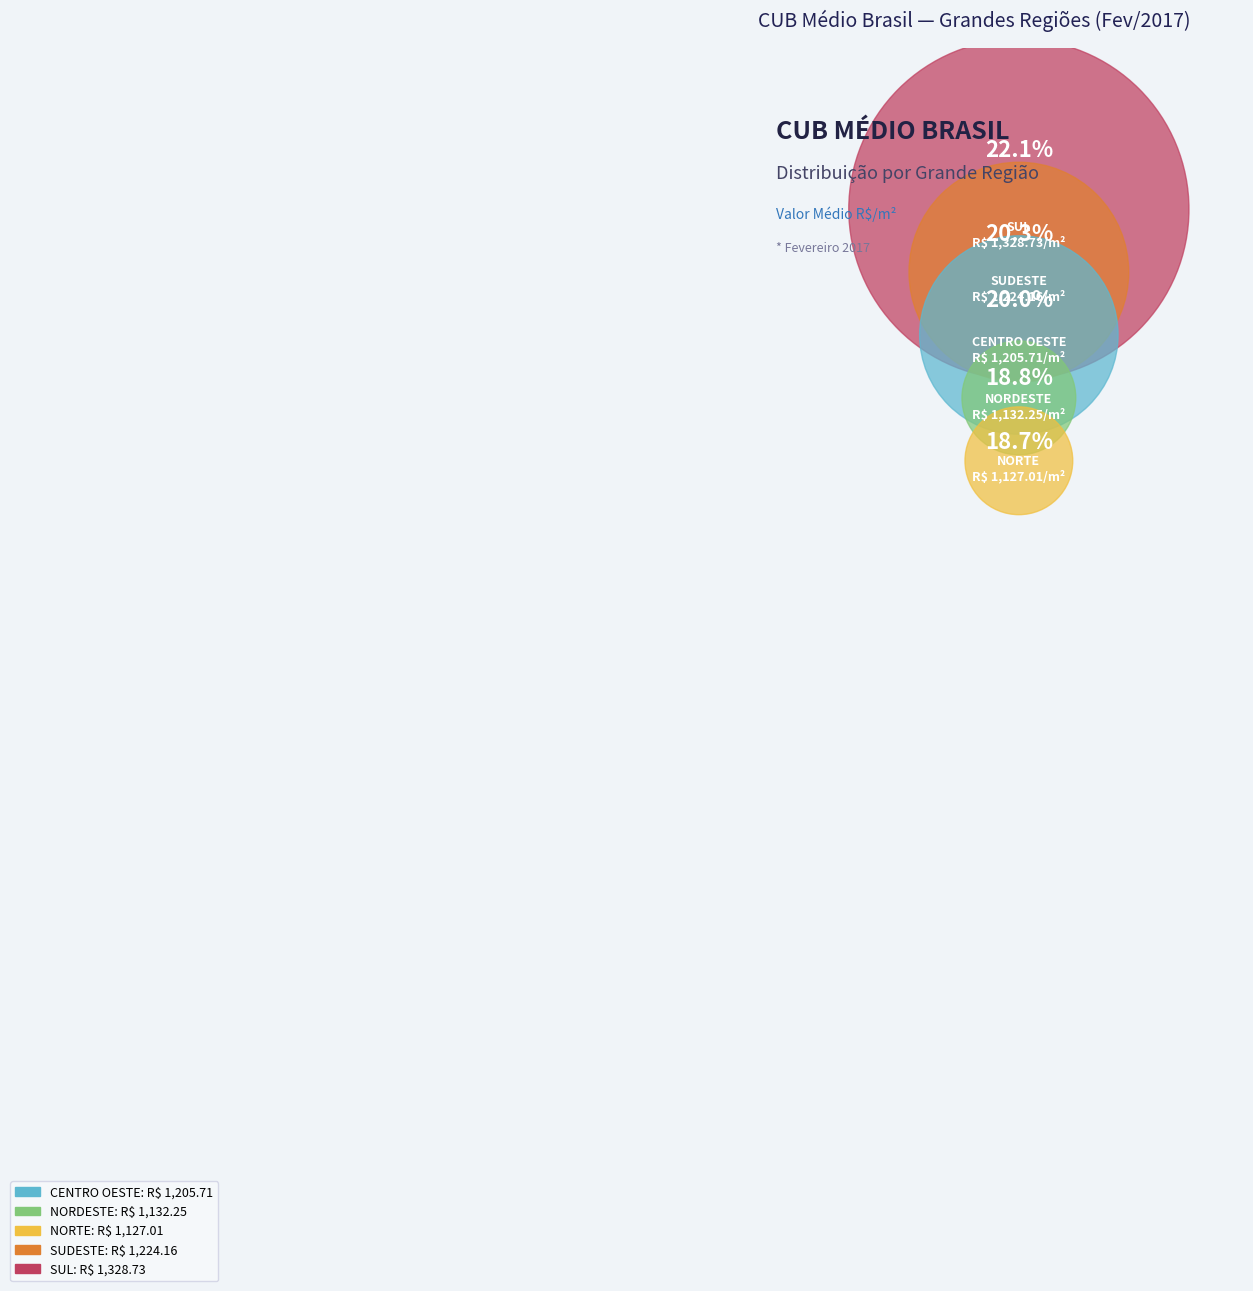

Is the sum of SUL and NORTE greater than half?

No